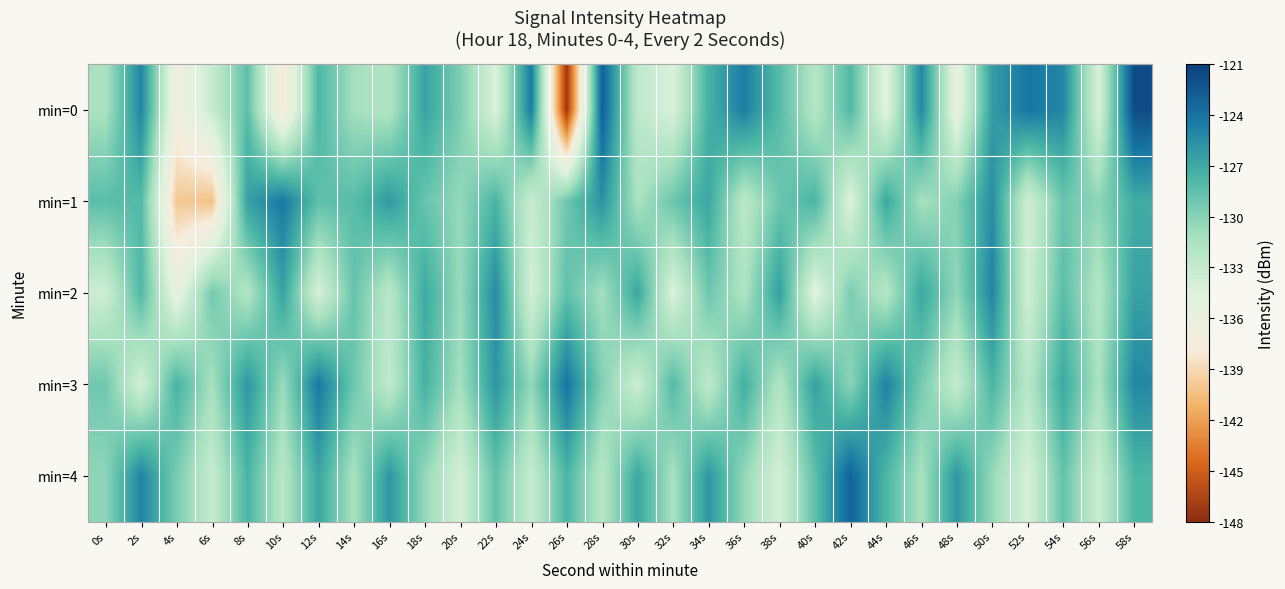

What is the spread (max minus min) of values at 40s?

8.4